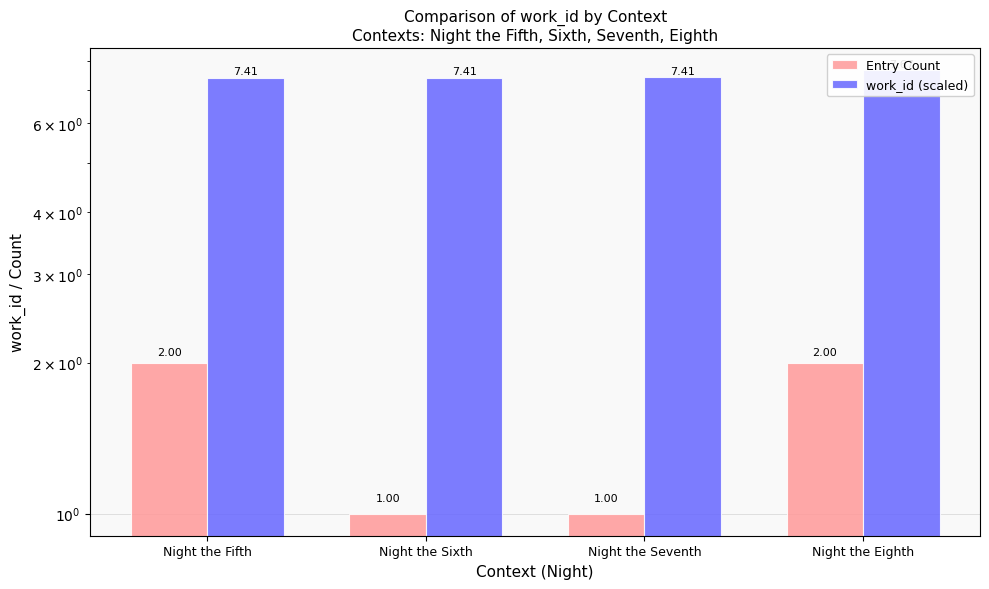

Rank the series by their maximum value, from highest to lowest.

work_id (scaled), Entry Count